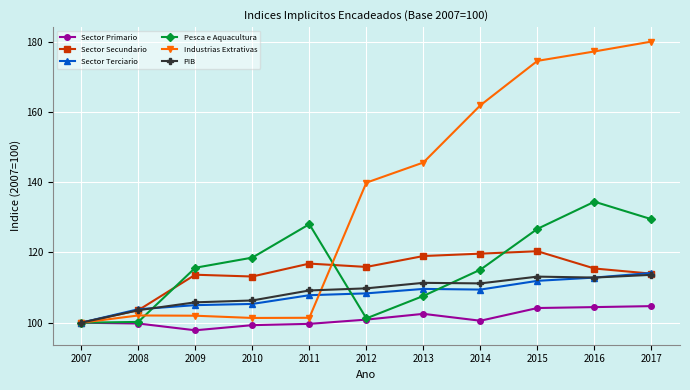

What is the total value across all series at 2008?

613.0